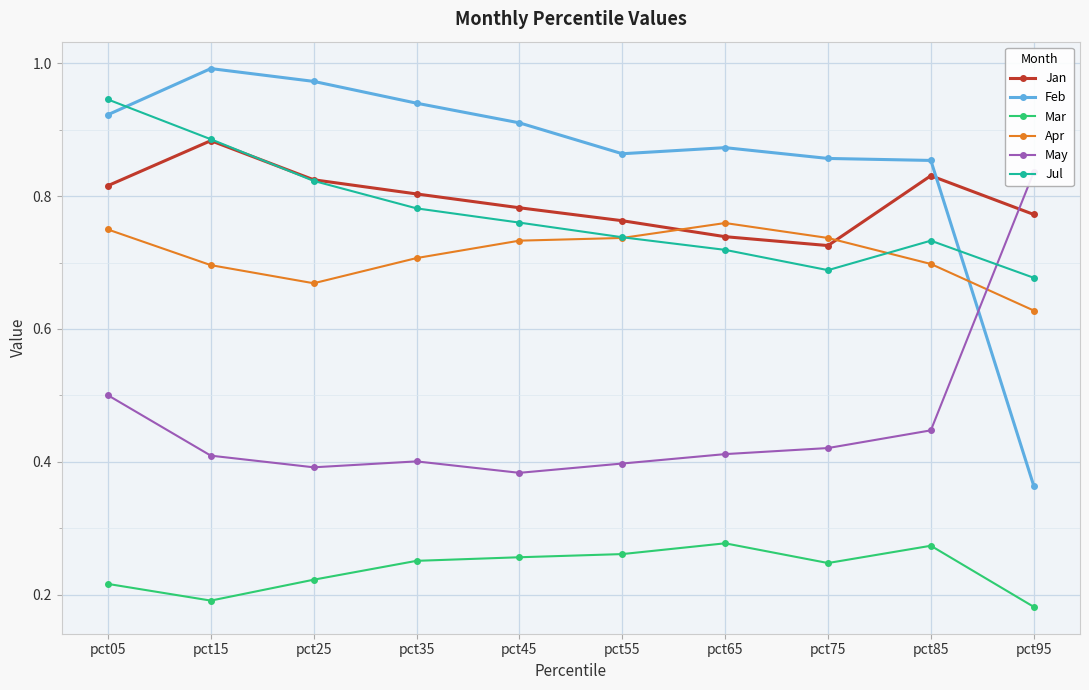

In Mar, how many points are higher than both neighbors (excluding endpoints)?

2